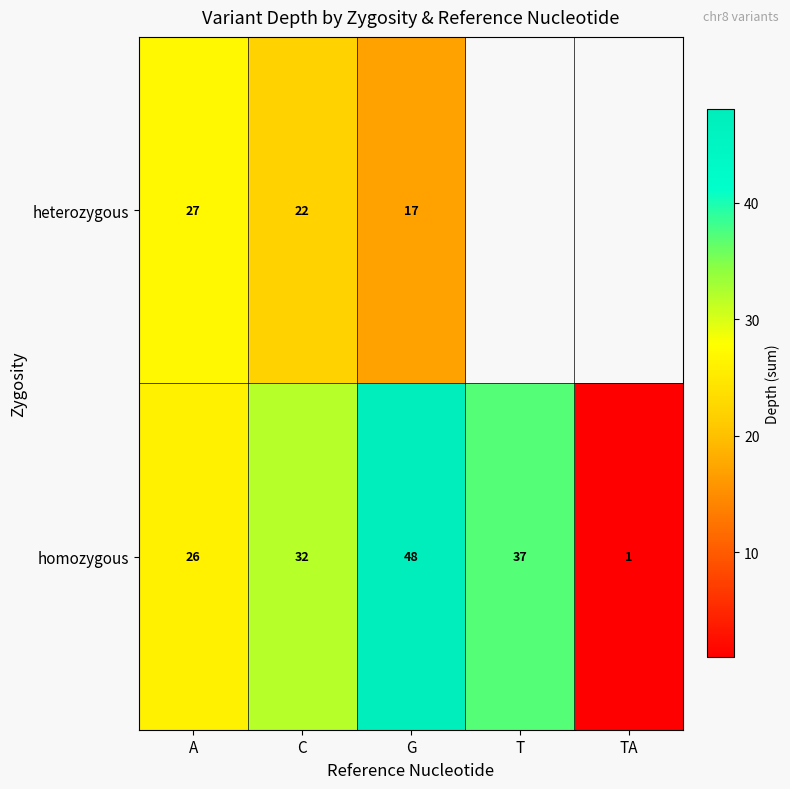

What is the average value of the homozygous series?

29